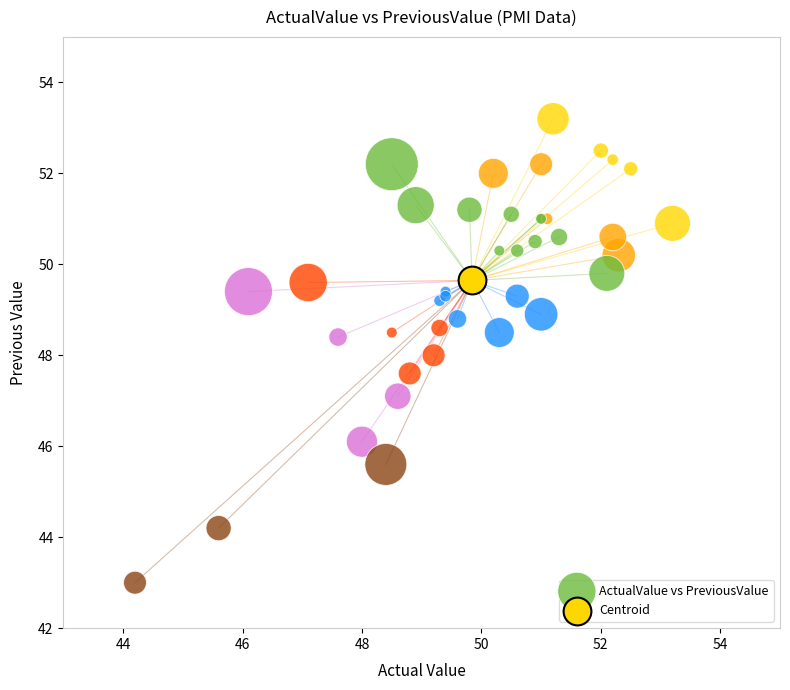

What are all the series names shown in the legend?

ActualValue vs PreviousValue, Centroid